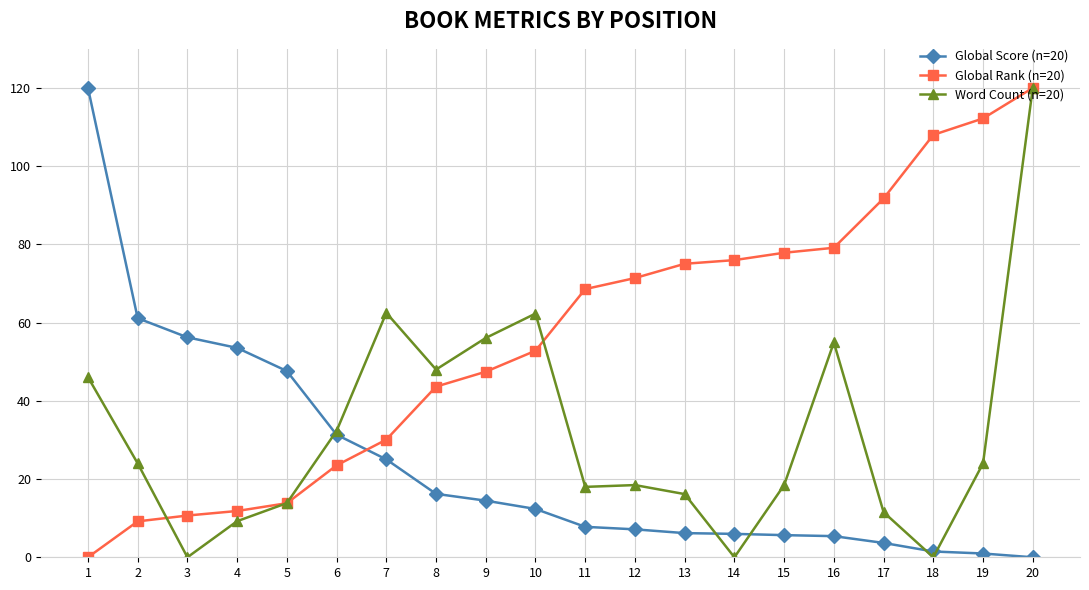

Which series has the largest total across all categories?

Global Rank (n=20)